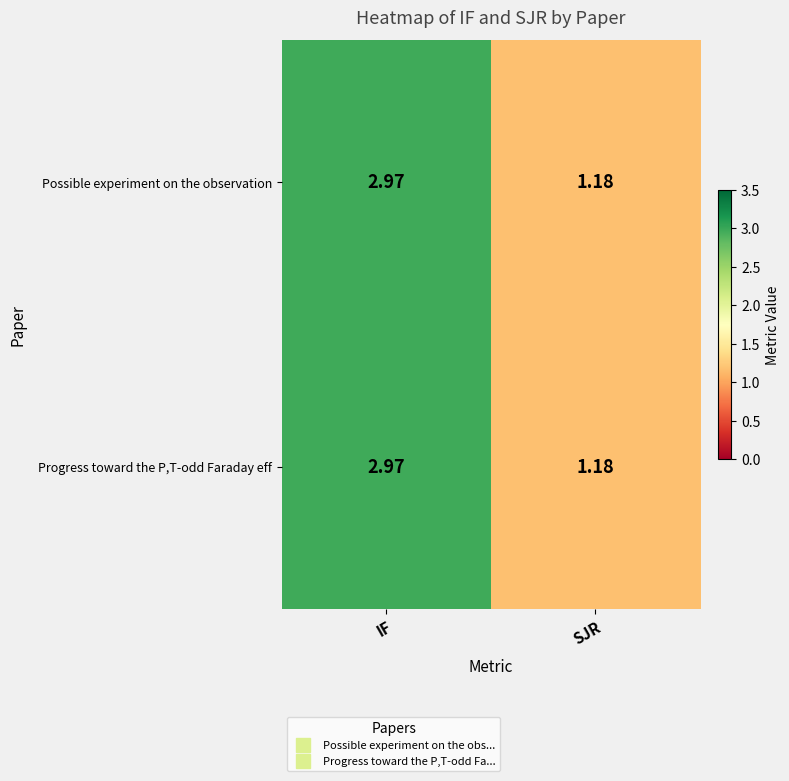

Rank the categories by Progress toward the P,T-odd Faraday eff value from lowest to highest.

SJR, IF